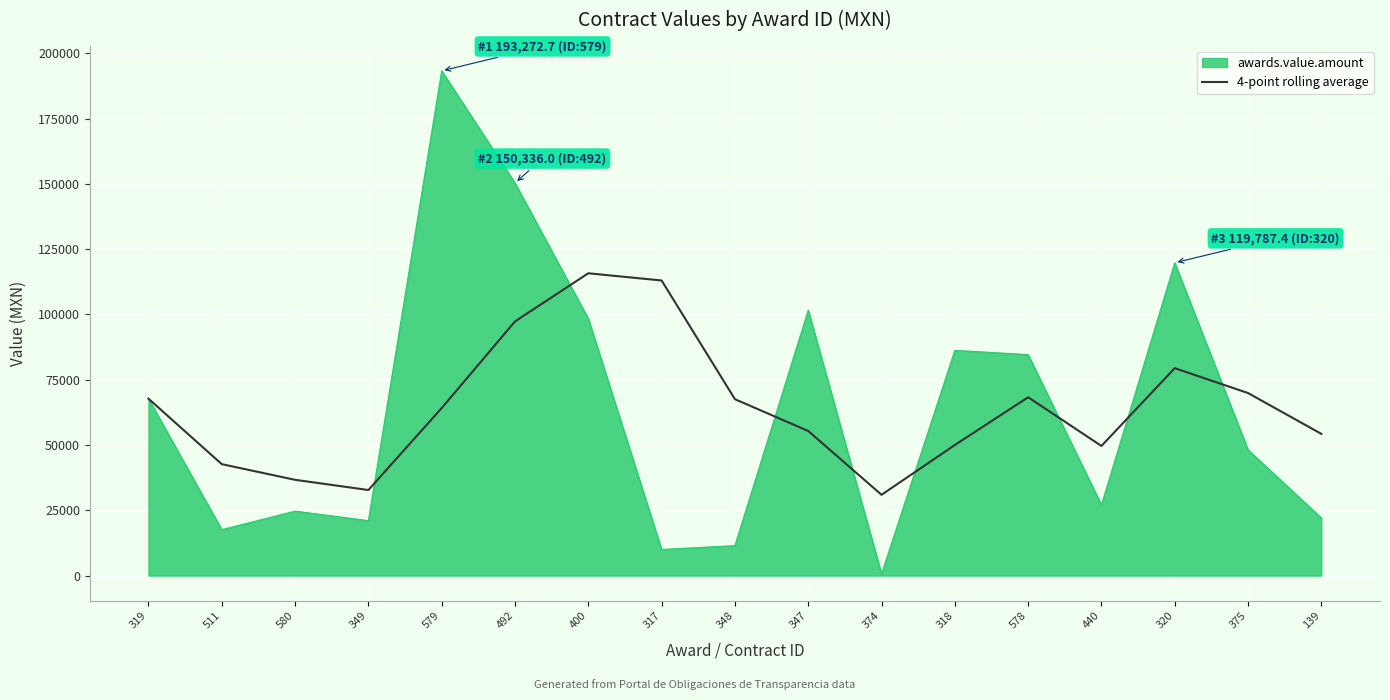

Rank the series at 511 from highest to lowest value.

4-point rolling average, awards.value.amount